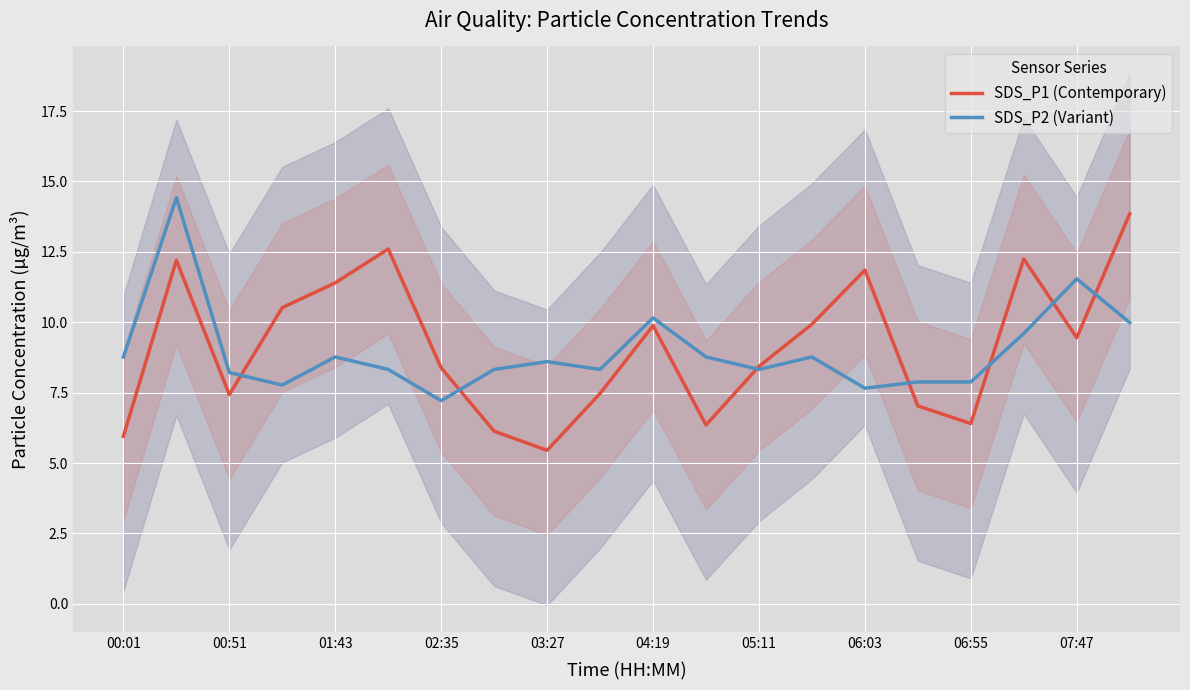

The value of SDS_P1 (Contemporary) at 00:51 is 3.3. True or false?

False